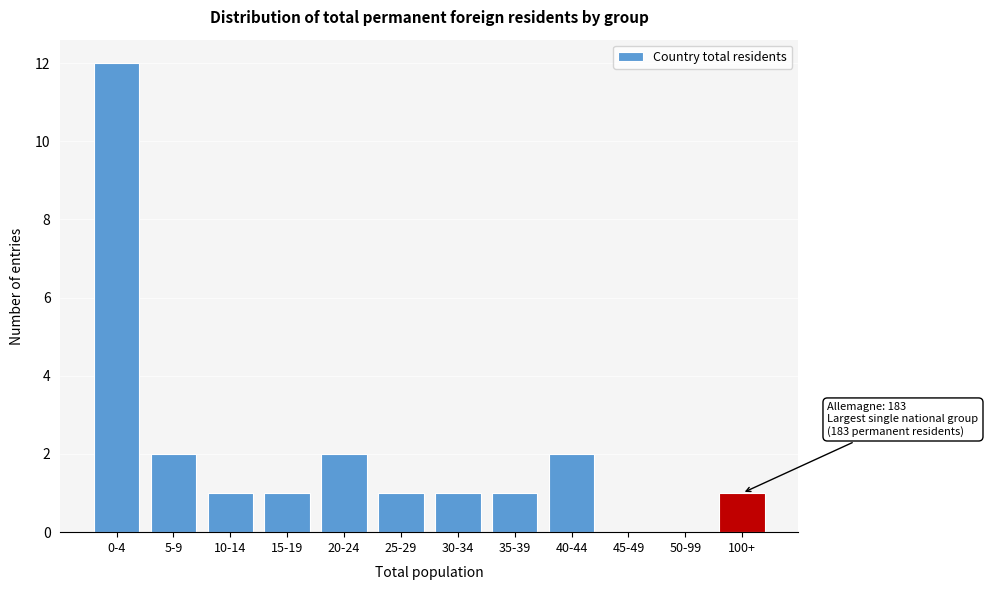

Reading left to right, what are all the values shown in this chart?

0-4=12	5-9=2	10-14=1	15-19=1	20-24=2	25-29=1	30-34=1	35-39=1	40-44=2	45-49=0	50-99=0	100+=1